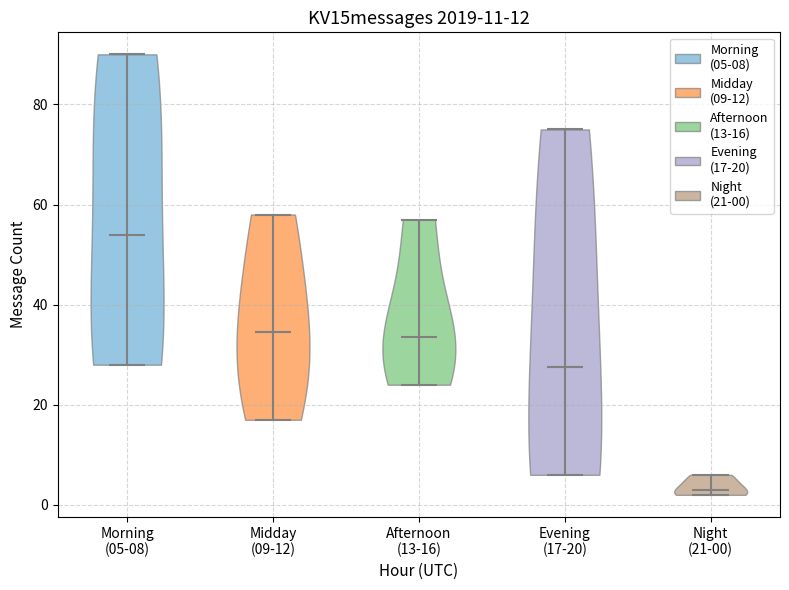

Where does the median line of the violin for Evening (17-20) sit on the y-axis? The values are not printed on the chart, so give them approximately, as read against the axis.

28